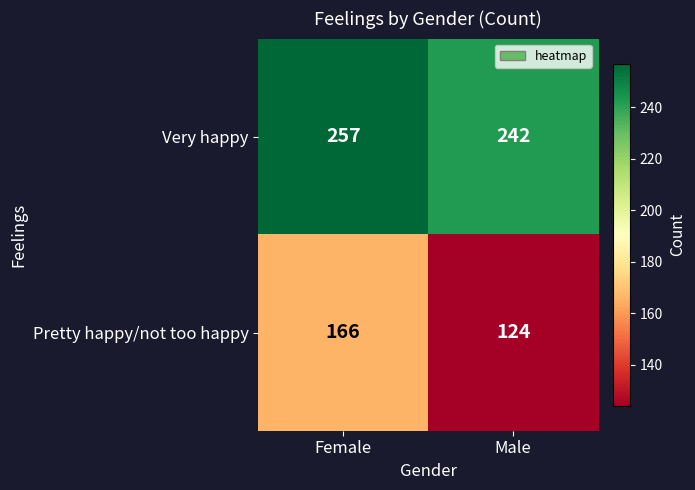

What is the minimum value shown in the chart?

124